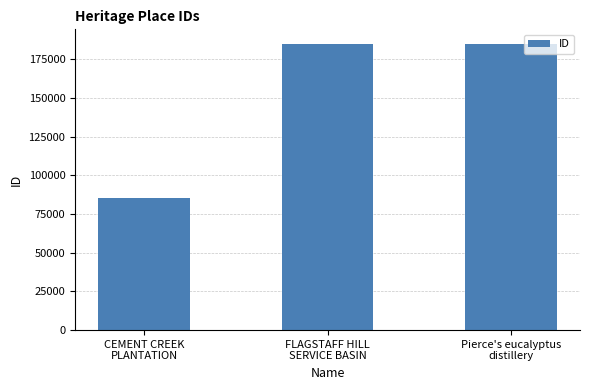

Is it true that the value at CEMENT CREEK
PLANTATION is 46577?

False